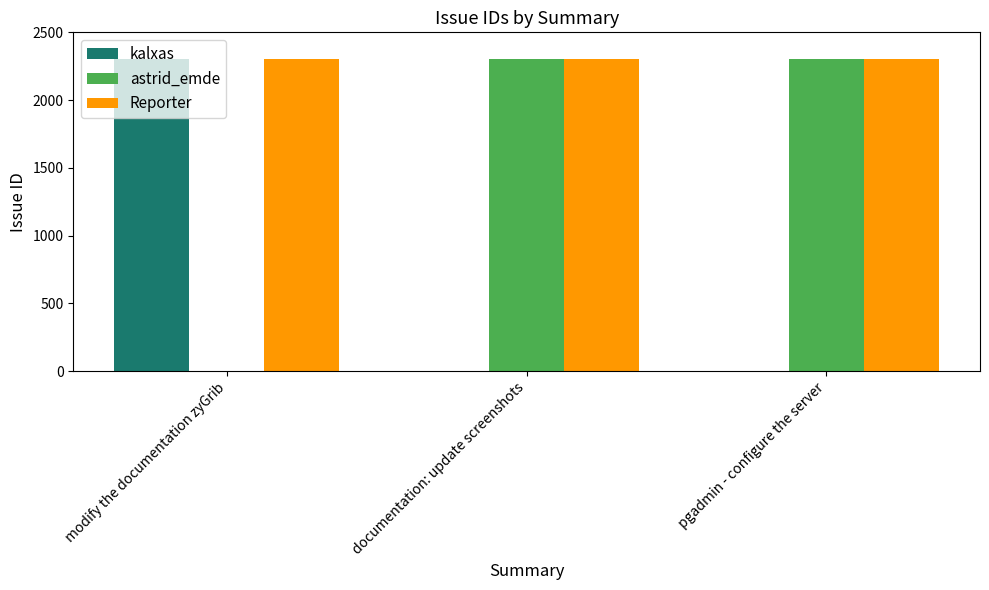

Are the bars horizontal?

No